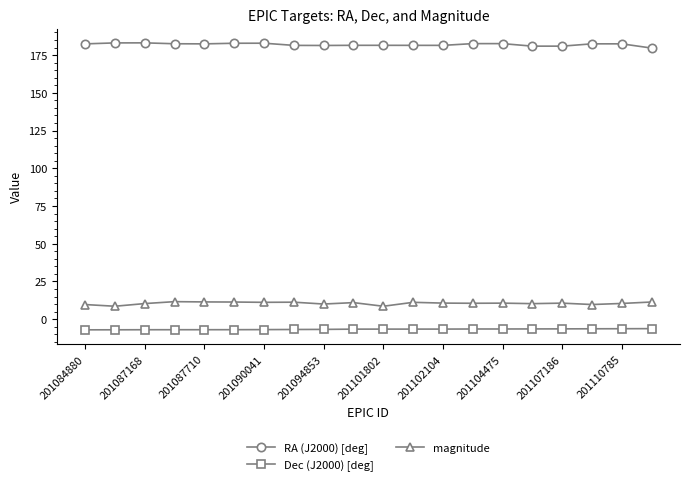

What is the value of the Dec (J2000) [deg] point at the 13th from the left?

-6.5